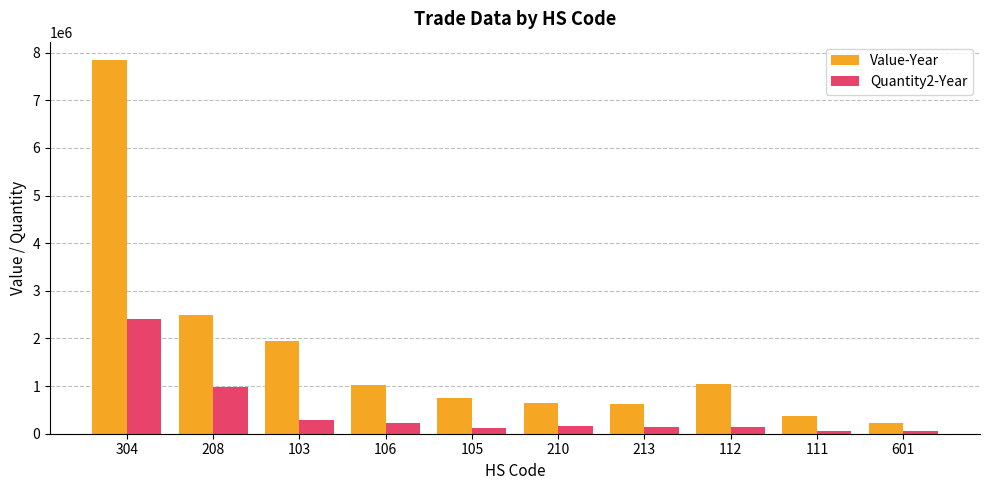

Count the number of categories in the chart.

10